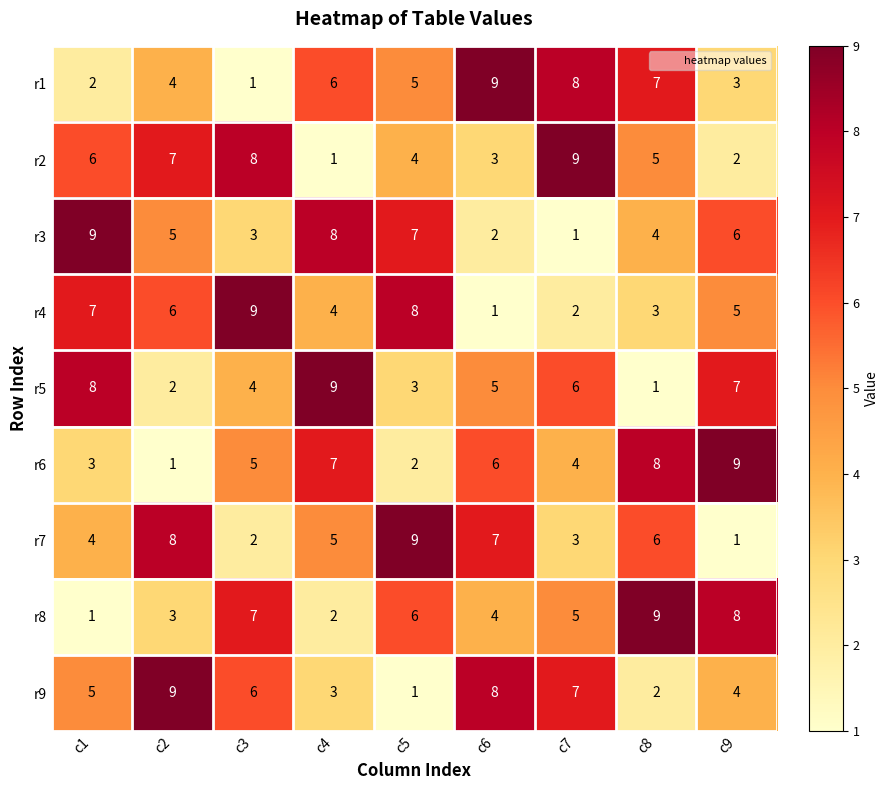

What is the difference between the maximum and minimum values in the r7 series?

8